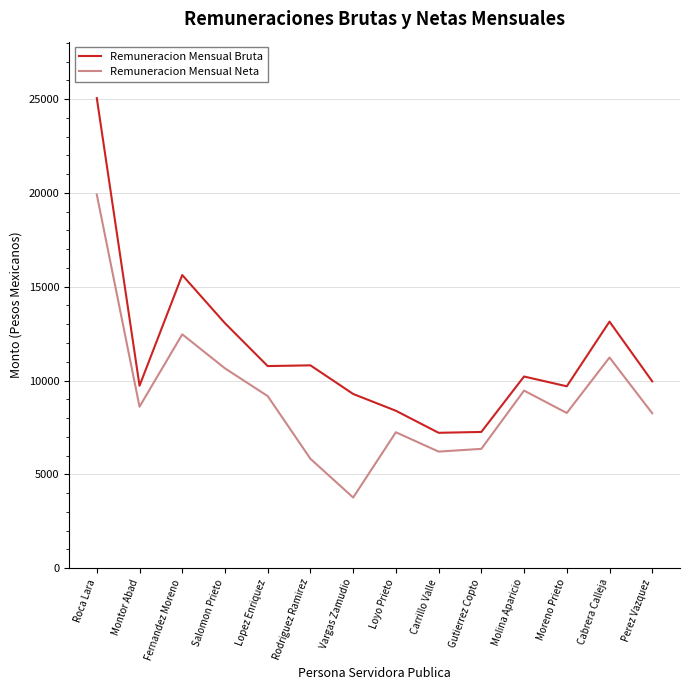

What is the difference between the Remuneracion Mensual Neta values at Salomon Prieto and Roca Lara?

9262.0